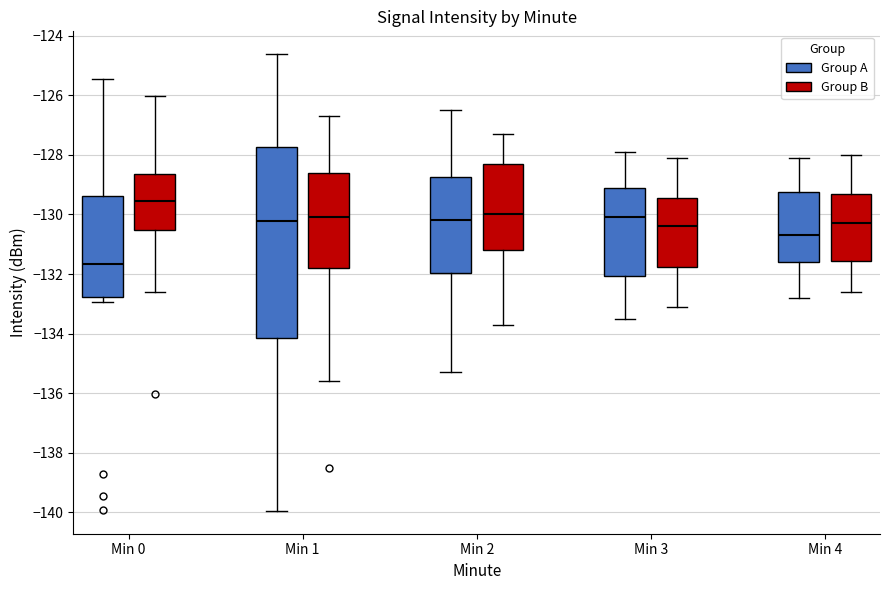

Reading left to right, read every box against the y-axis: the position of its median line, the range the box covers, and the ends of its whiskers. The values are not printed on the chart, so give them approximately, as read against the axis.

Min 0 (Group A): median -131.6, box -132.8 to -129.4, whiskers -133.0 to -125.4
Min 0 (Group B): median -129.6, box -130.6 to -128.6, whiskers -132.6 to -126.0
Min 1 (Group A): median -130.2, box -134.2 to -127.8, whiskers -140.0 to -124.6
Min 1 (Group B): median -130.0, box -131.8 to -128.6, whiskers -135.6 to -126.6
Min 2 (Group A): median -130.2, box -132.0 to -128.8, whiskers -135.2 to -126.4
Min 2 (Group B): median -130.0, box -131.2 to -128.2, whiskers -133.6 to -127.2
Min 3 (Group A): median -130.0, box -132.0 to -129.0, whiskers -133.4 to -127.8
Min 3 (Group B): median -130.4, box -131.8 to -129.4, whiskers -133.0 to -128.0
Min 4 (Group A): median -130.6, box -131.6 to -129.2, whiskers -132.8 to -128.0
Min 4 (Group B): median -130.2, box -131.6 to -129.2, whiskers -132.6 to -128.0